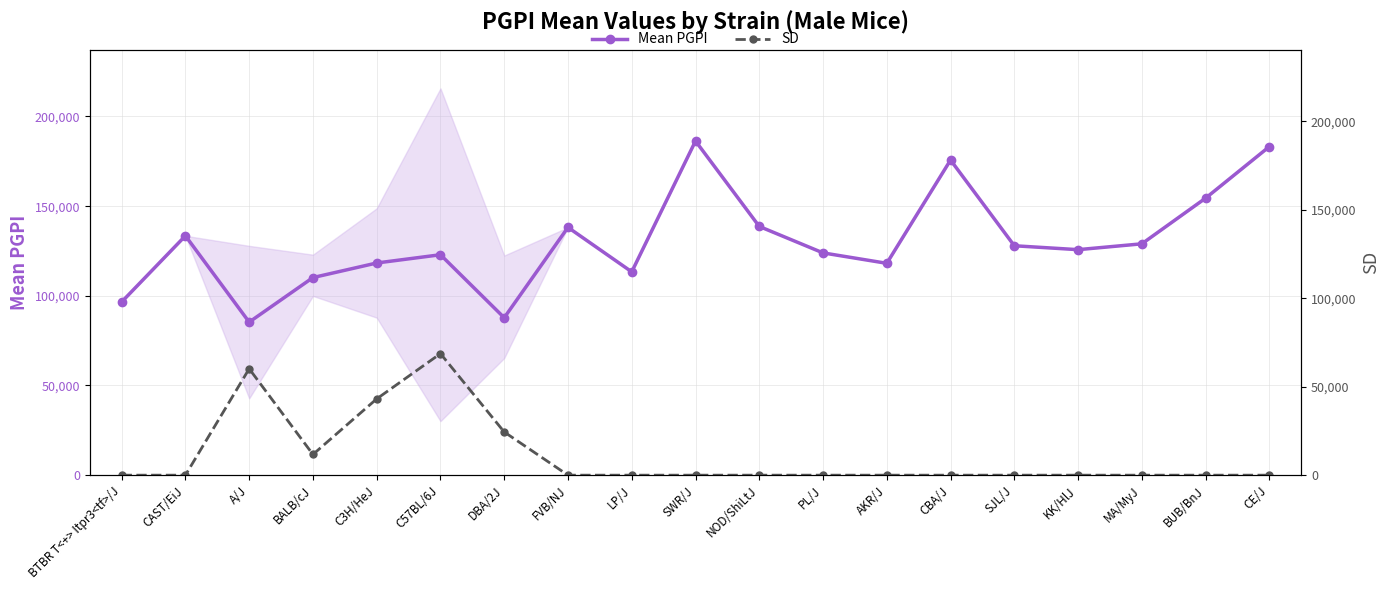

How many categories are shown in the chart?

19